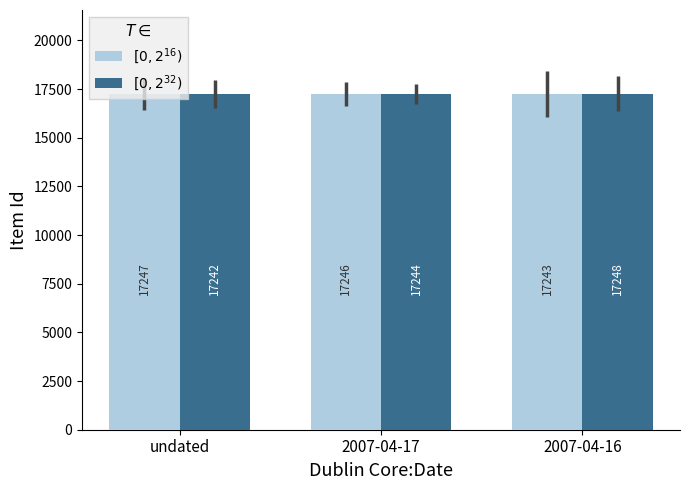

The value of $[0, 2^{32})$ at undated is 22775. True or false?

False